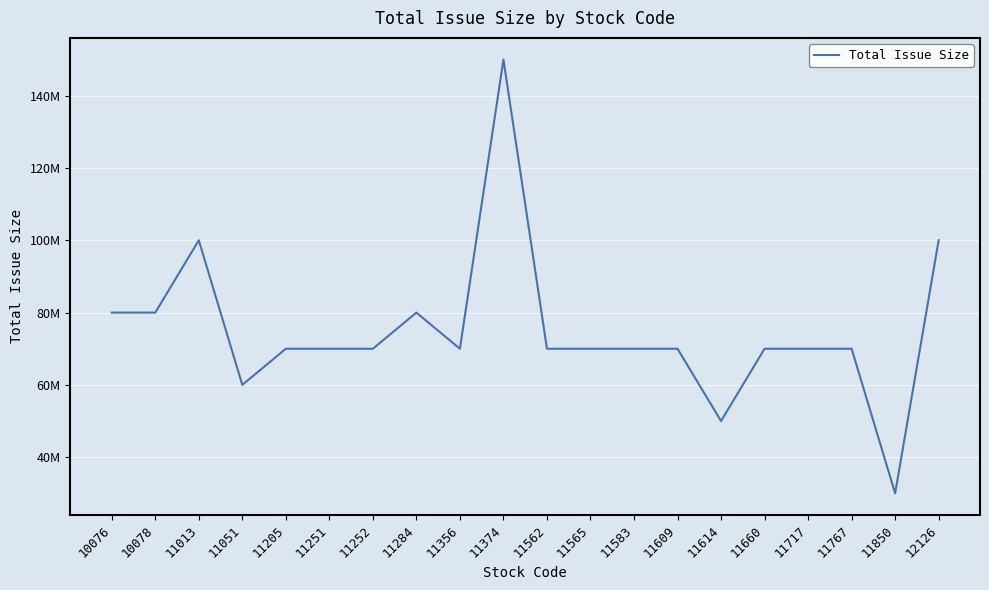

Reading left to right, extract all data points from this chart.

10076=80000000	10078=80000000	11013=100000000	11051=60000000	11205=70000000	11251=70000000	11252=70000000	11284=80000000	11356=70000000	11374=150000000	11562=70000000	11565=70000000	11583=70000000	11609=70000000	11614=50000000	11660=70000000	11717=70000000	11767=70000000	11850=30000000	12126=100000000